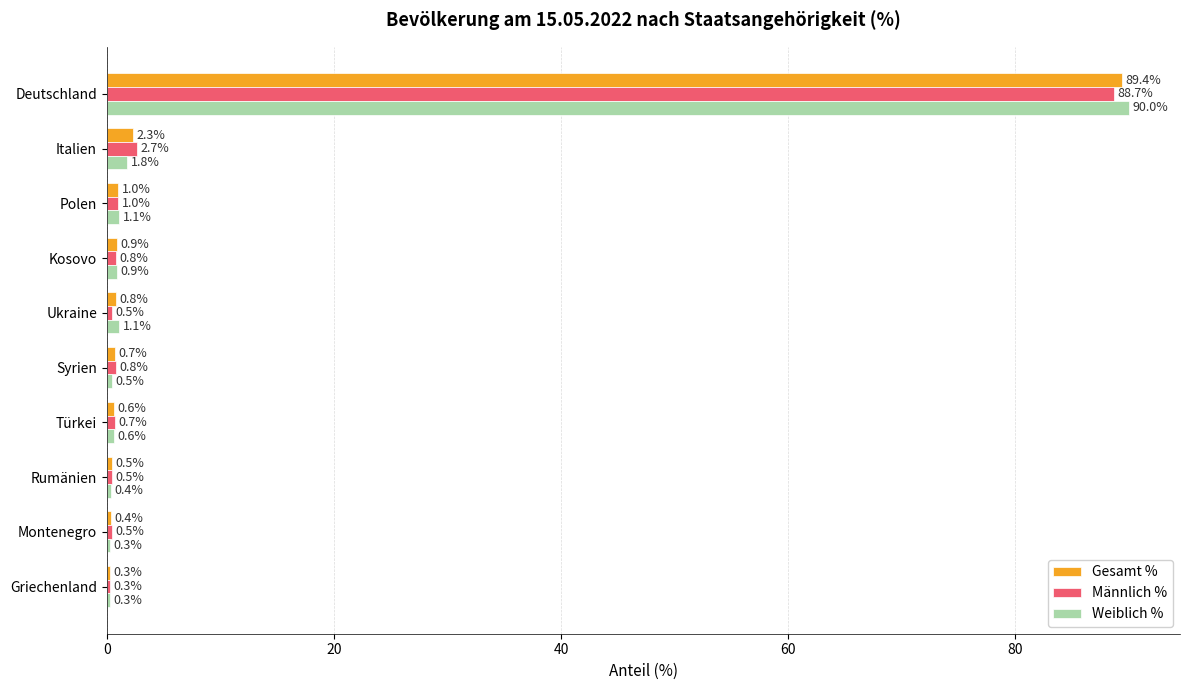

The value of Gesamt % at Deutschland is 36.2. True or false?

False